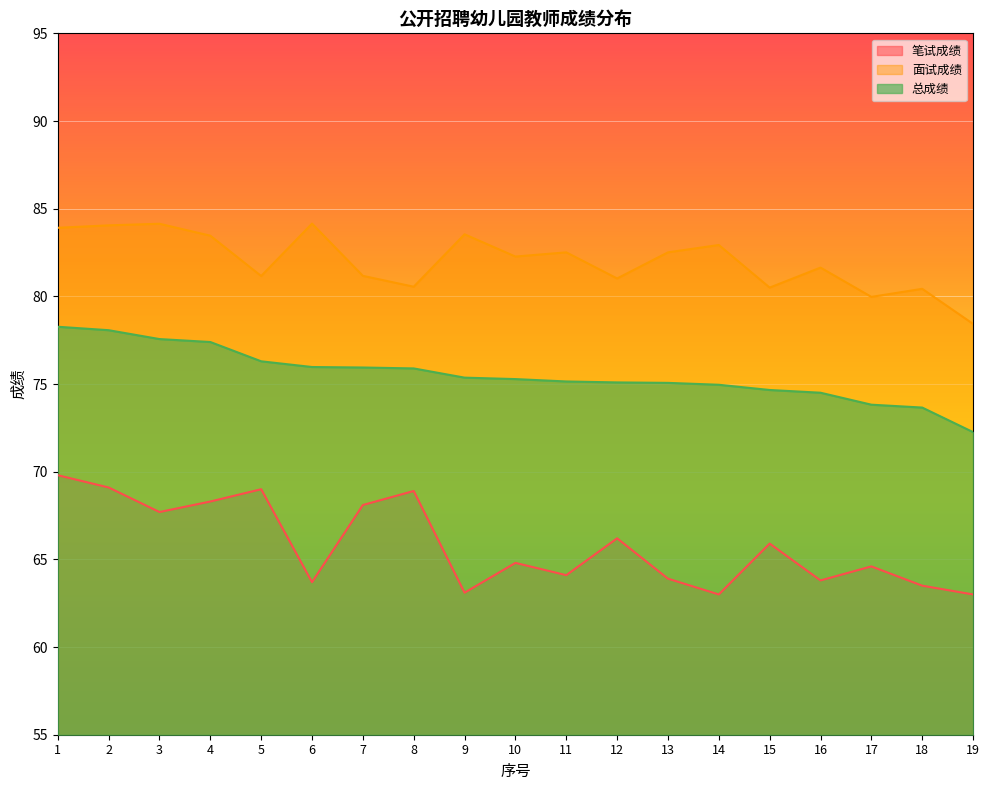

Rank the series by their average value, from lowest to highest.

笔试成绩, 总成绩, 面试成绩